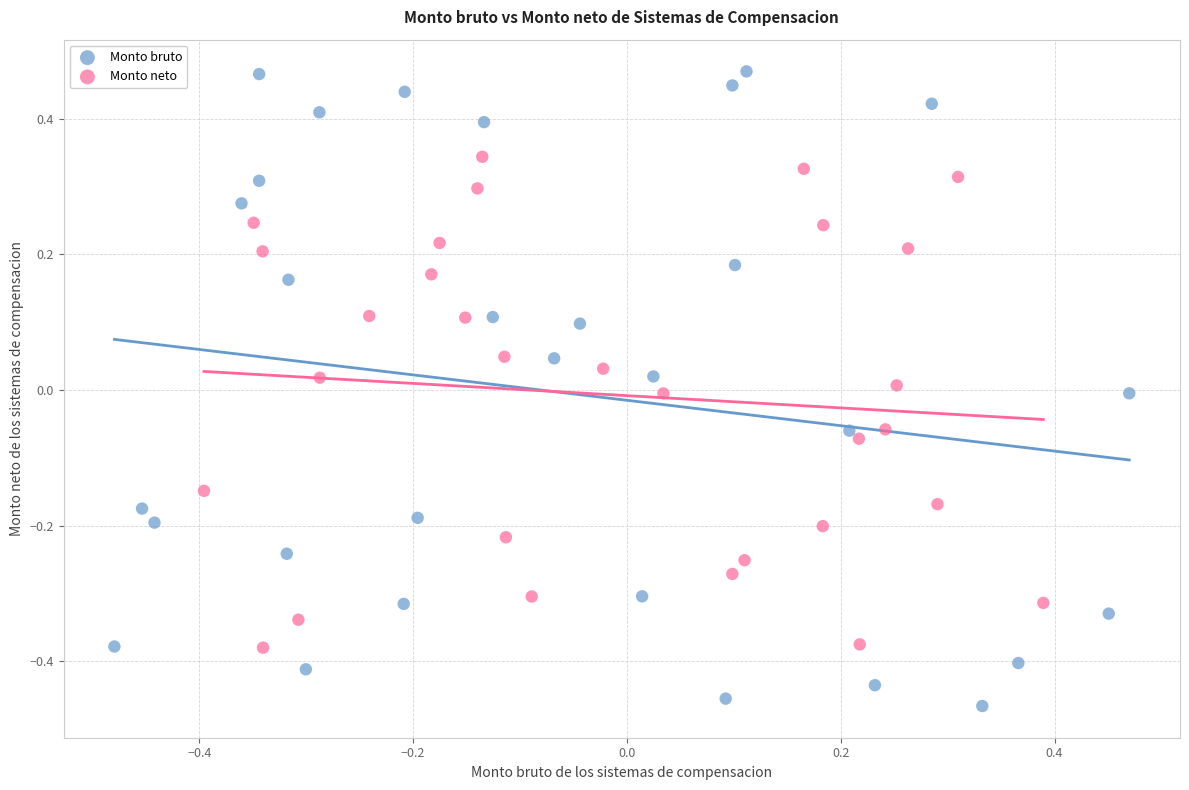

Which series contains the lowest Y value?

Monto bruto